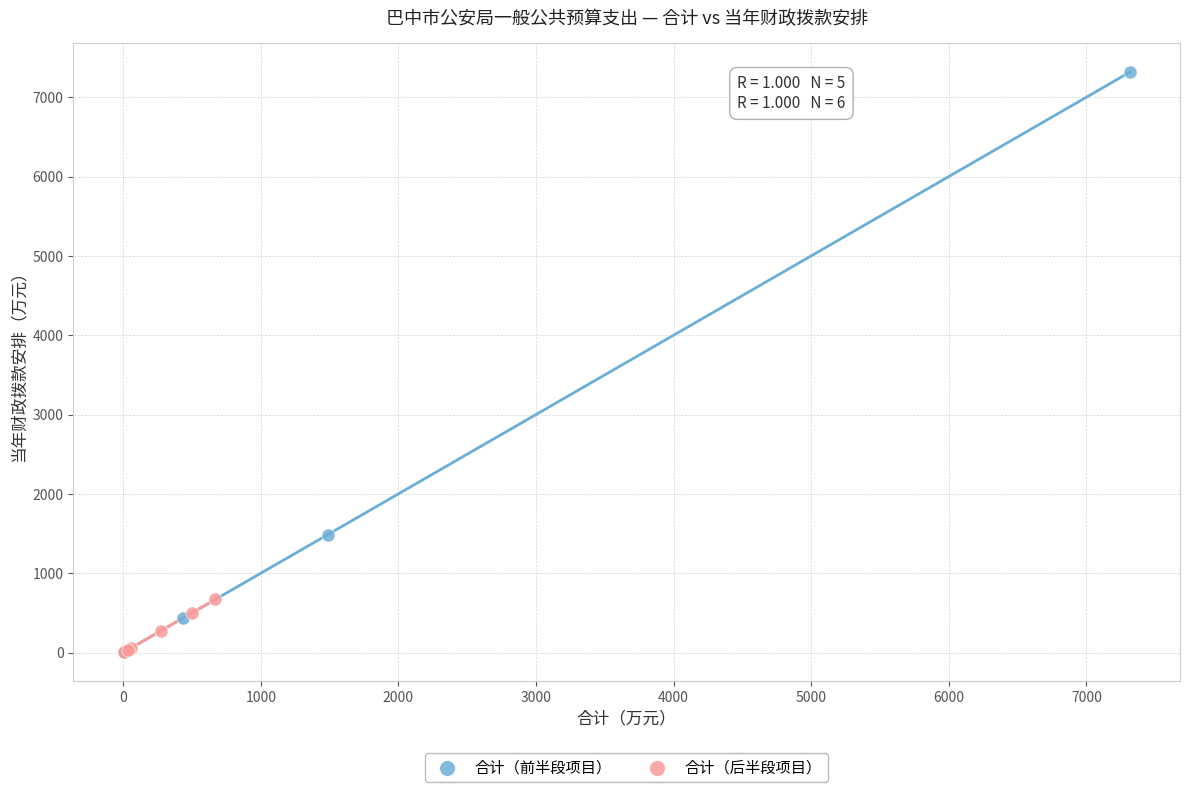

Which series has the largest Y range (max minus min)?

合计（前半段项目）